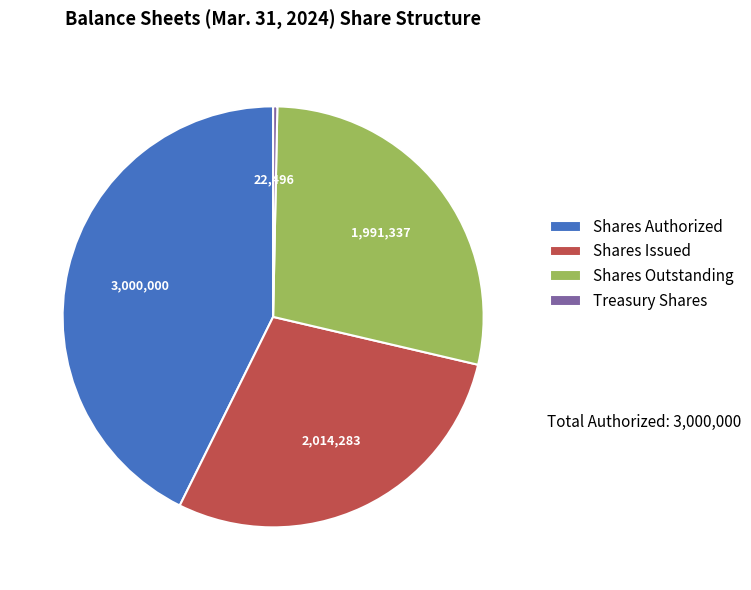

What is the largest slice in the pie chart?

Shares Authorized